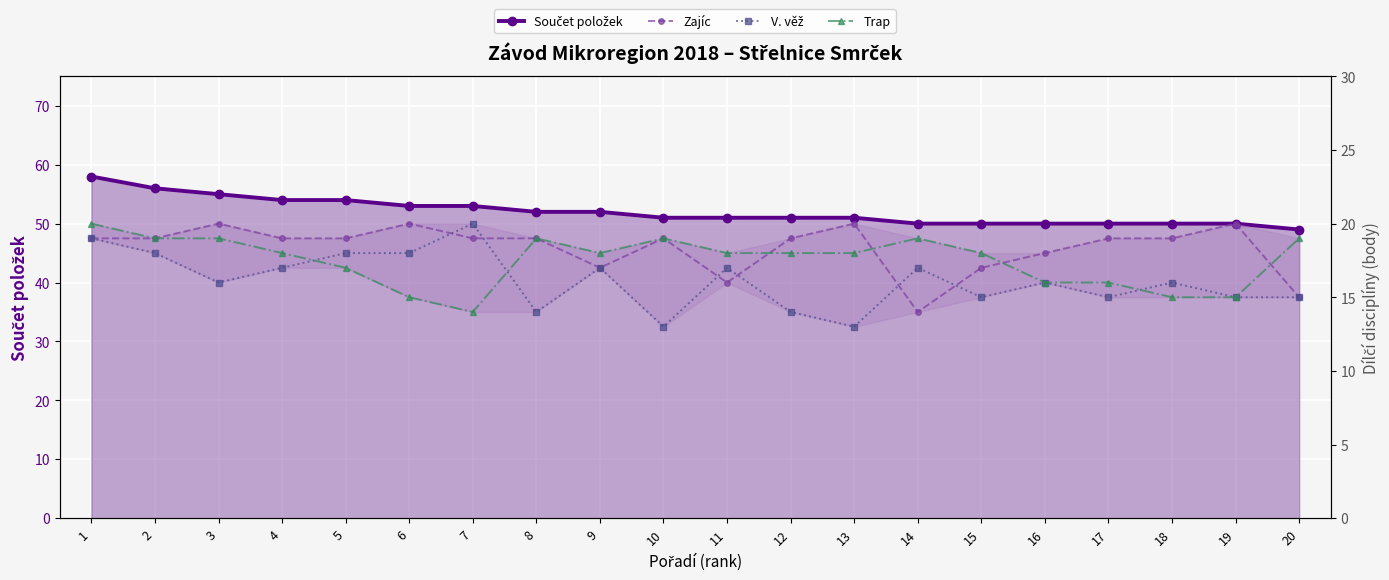

At which category is the sum across all series the highest?

1